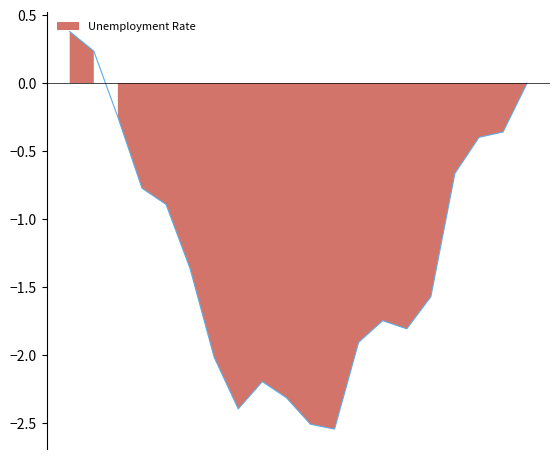

Between 2003-Q4 and 2000-Q2, which is larger?

2003-Q4